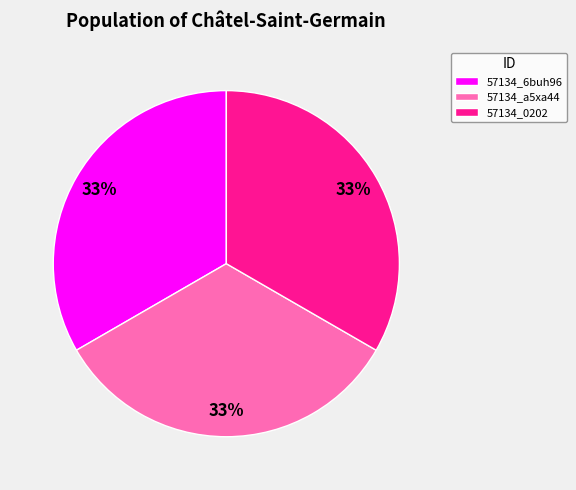

To the nearest percent, what is the average slice percentage?

33%